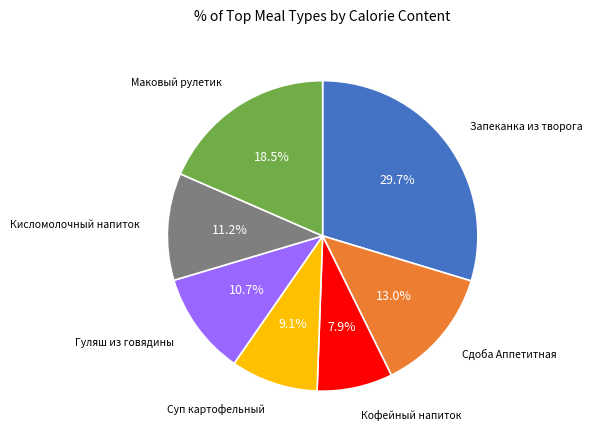

Is there any slice that represents more than half of the pie?

No